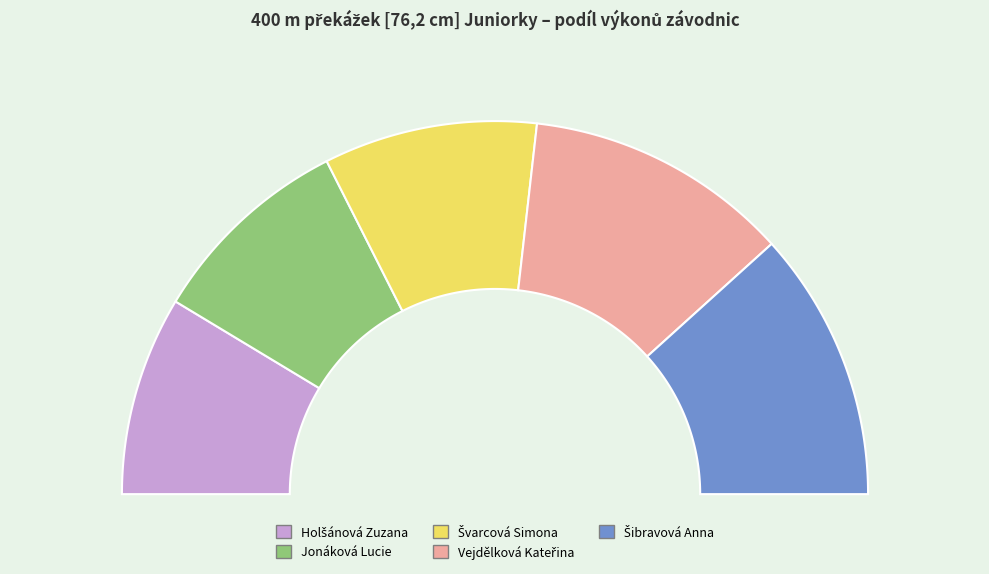

To the nearest percent, what is the difference between the Švarcová Simona and Vejdělková Kateřina slice percentages?

5%